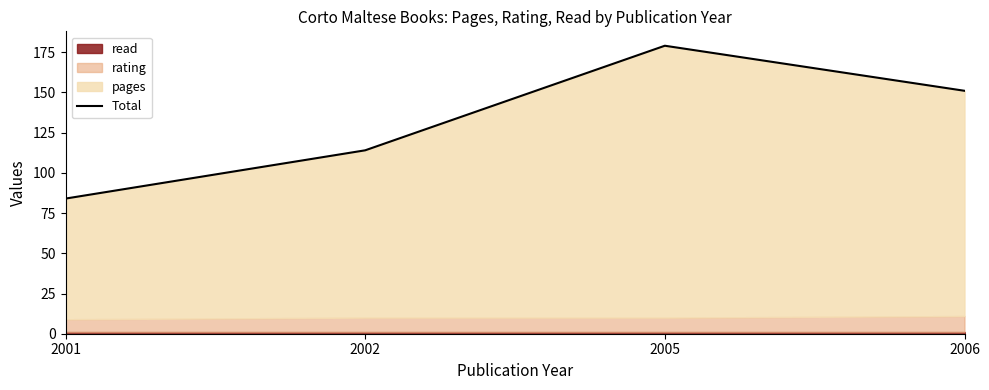

What is the sum of all values?

528